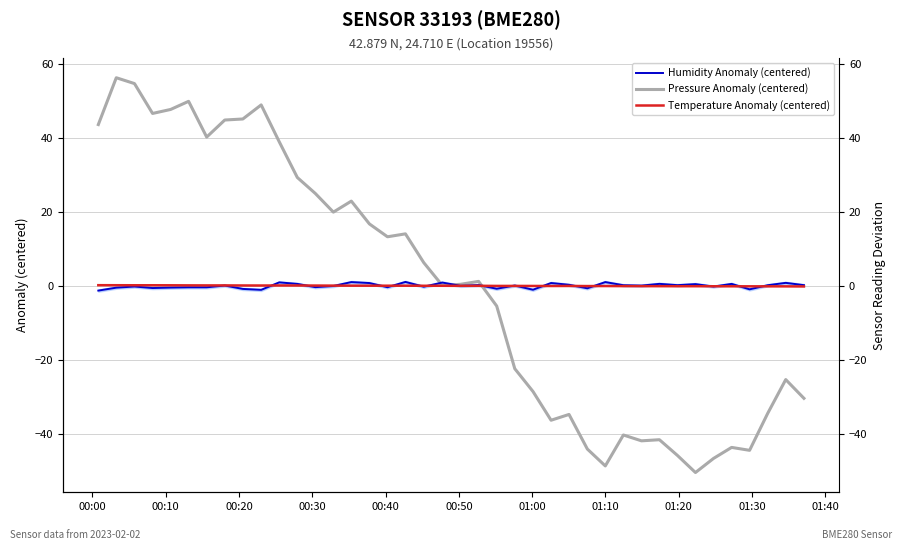

Reading left to right, extract all data points from this chart.

Humidity Anomaly (centered): -1.3	-0.5	-0.2	-0.6	-0.5	-0.4	-0.4	0.1	-0.8	-1.1	0.9	0.5	-0.4	-0.1	1.0	0.7	-0.4	1.0	-0.2	0.9	-0.0	0.2	-0.8	0.1	-1.1	0.8	0.3	-0.7	1.0	0.2	0.1	0.5	0.2	0.5	-0.2	0.5	-1.0	0.2	0.8	0.2
Pressure Anomaly (centered): 43.6	56.3	54.7	46.6	47.7	49.9	40.2	44.9	45.1	48.9	39.0	29.3	25.0	19.9	22.9	16.7	13.3	14.1	6.3	0.1	0.4	1.2	-5.5	-22.4	-28.6	-36.4	-34.8	-44.2	-48.7	-40.4	-41.9	-41.6	-45.9	-50.5	-46.7	-43.7	-44.5	-34.5	-25.4	-30.4
Temperature Anomaly (centered): 0.2	0.2	0.1	0.1	0.1	0.1	0.1	0.1	0.1	0.1	0.1	0.1	0.1	0.0	0.0	0.0	0.0	0.0	0.0	0.0	-0.0	-0.0	-0.0	-0.0	-0.0	-0.1	-0.0	-0.1	-0.1	-0.1	-0.1	-0.1	-0.1	-0.1	-0.1	-0.1	-0.1	-0.1	-0.2	-0.2